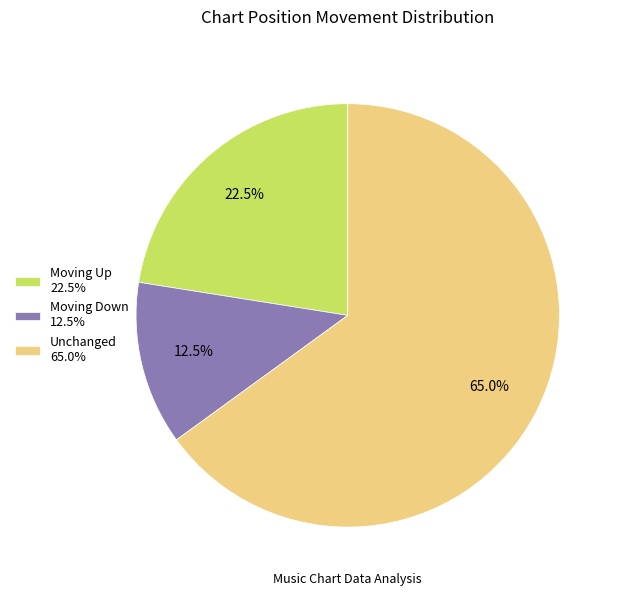

How many segments does this pie chart have?

3